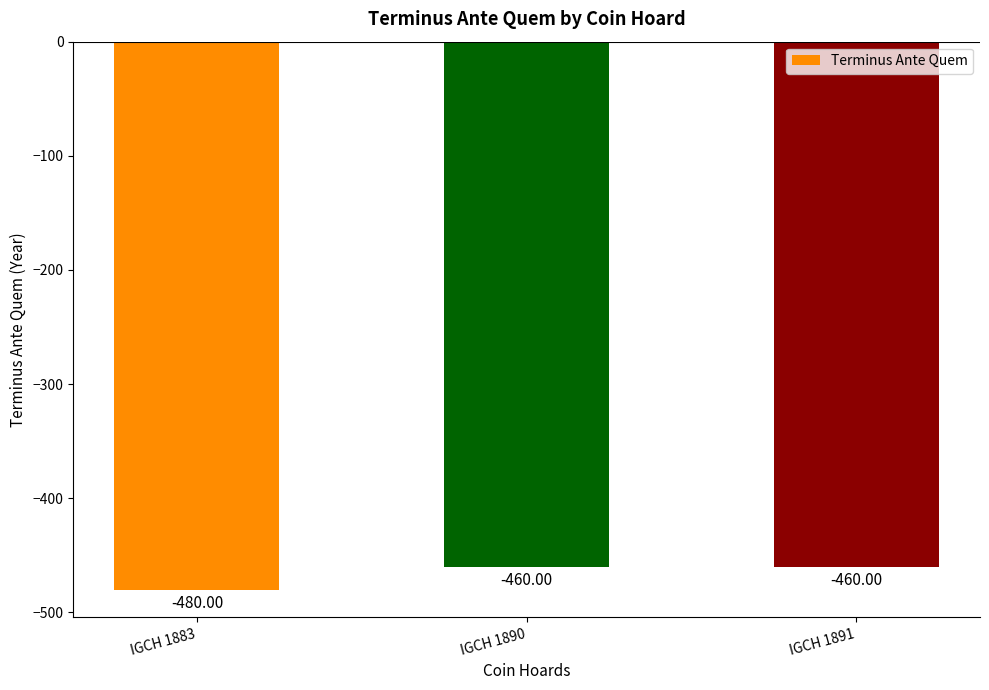

What is the sum of the values at IGCH 1890 and IGCH 1891?

-920